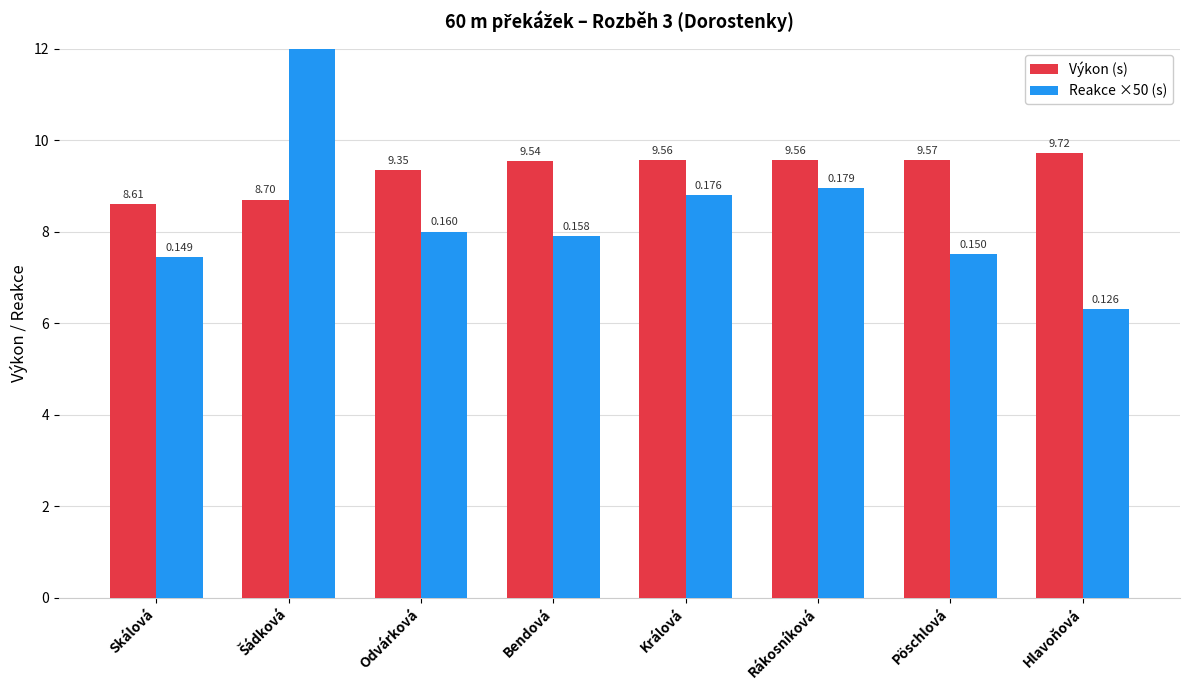

What is the label of the 1st bar from the right?

Hlavoňová